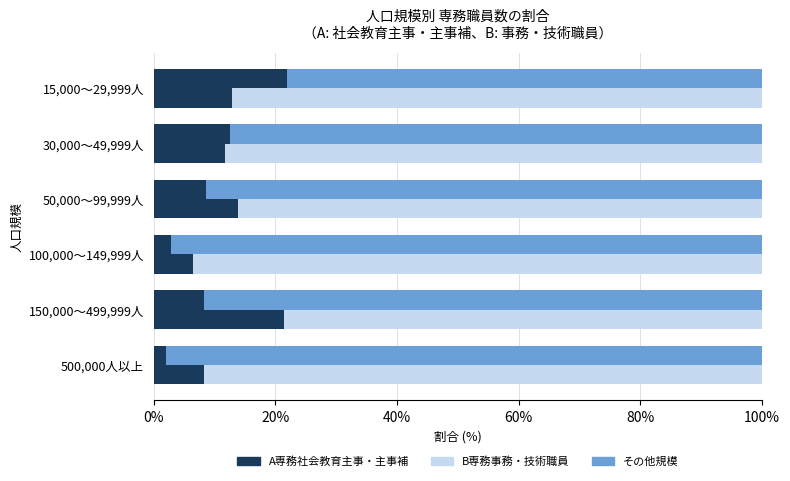

How many values in the A専務社会教育主事・主事補 series are below 8?

2